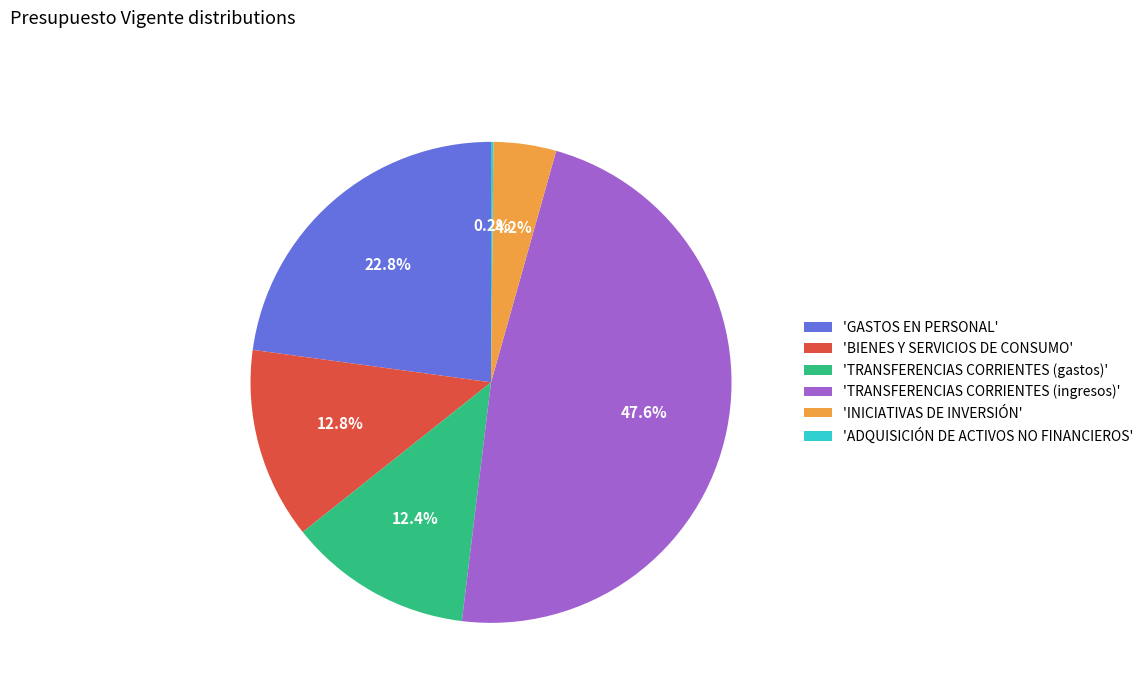

Approximately how many times larger is the value at 'BIENES Y SERVICIOS DE CONSUMO' compared to 'TRANSFERENCIAS CORRIENTES (gastos)'?

1.0